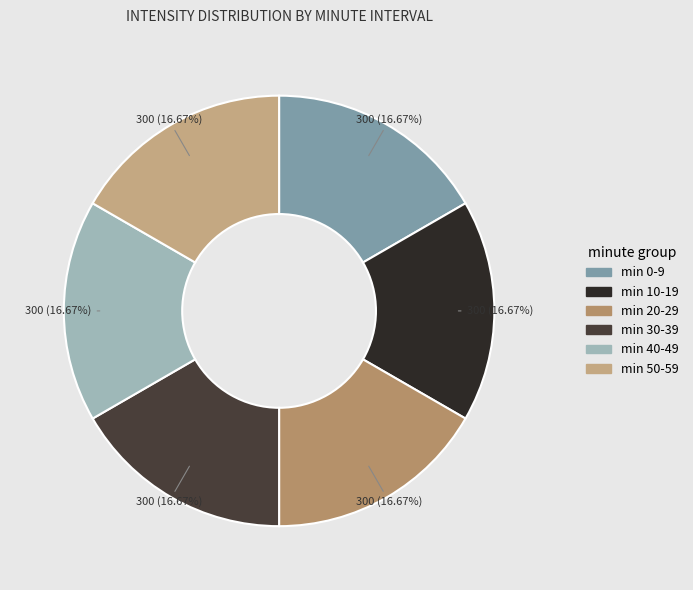

How many slices are in this pie chart?

6